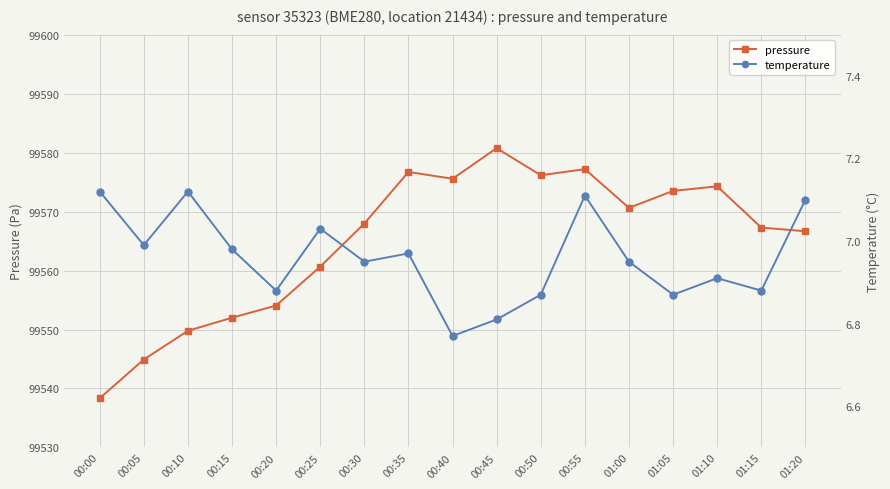

How many distinct data groups are displayed?

2